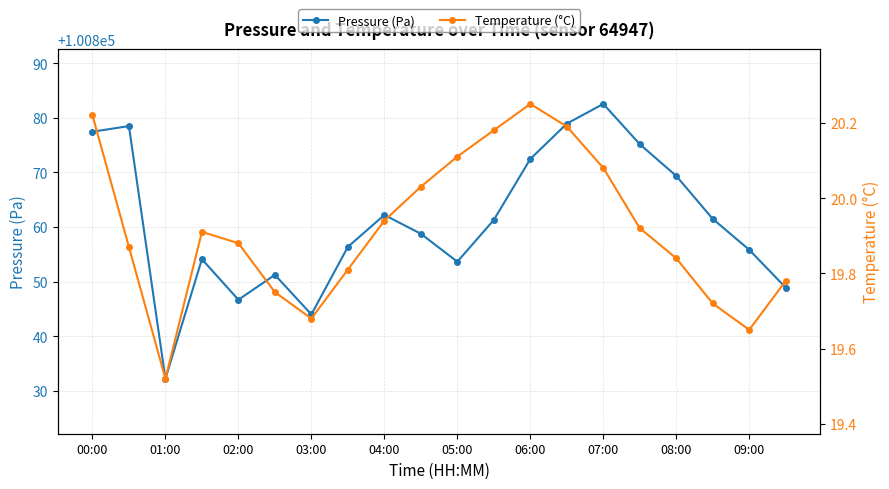

Is it true that Pressure (Pa) equals 100869.3 at 08:00?

True